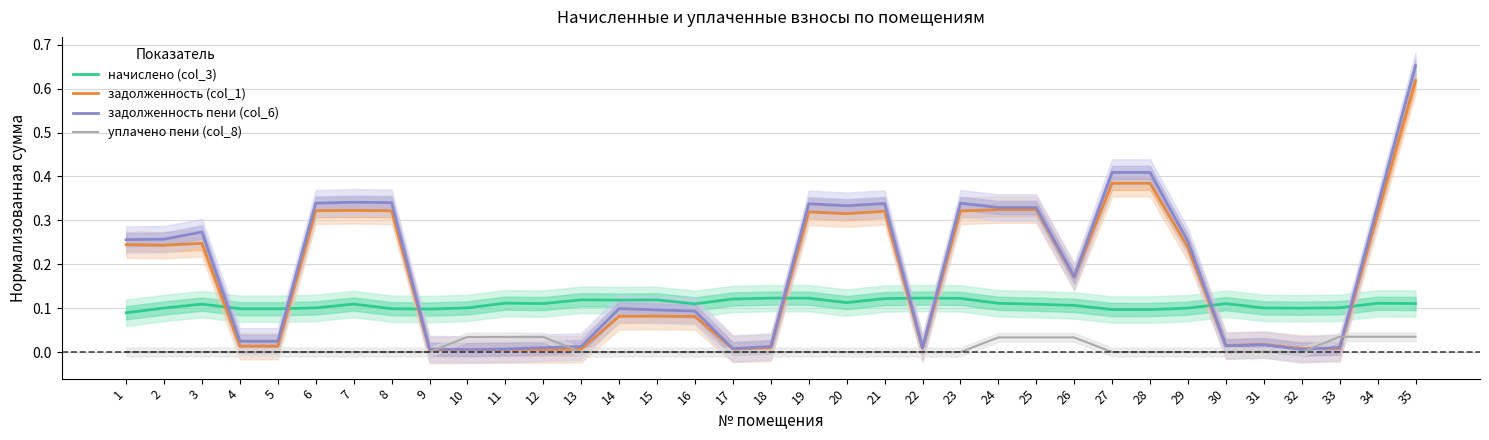

At which category is the sum across all series the highest?

35